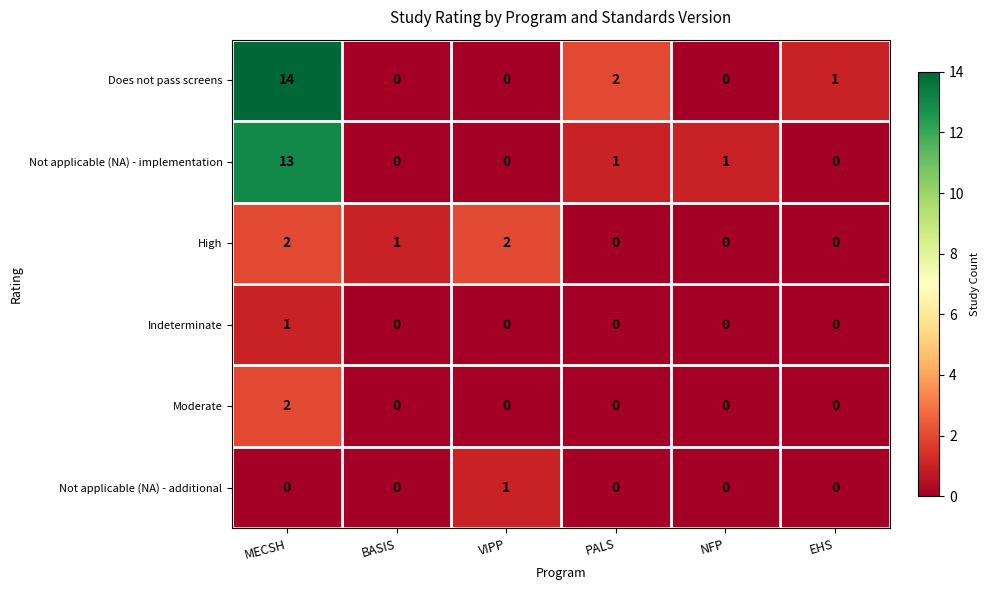

What is the difference between the highest and lowest values at VIPP?

2